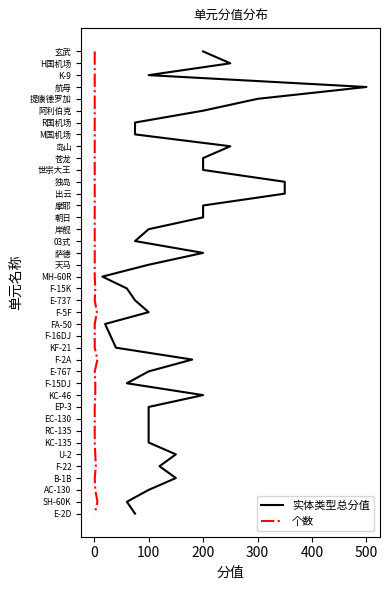

True or false: 实体类型总分值 and 个数 cross at least once.

False